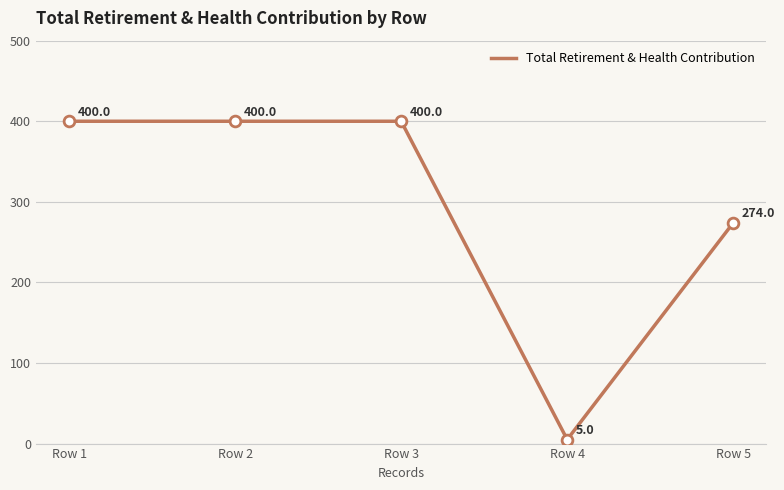

Between Row 5 and Row 1, which is larger?

Row 1